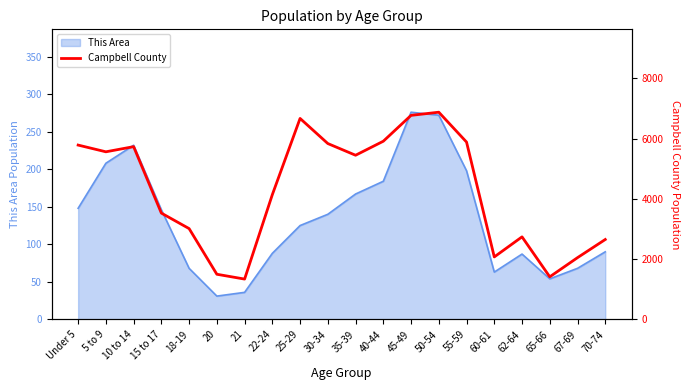

True or false: This Area has a value of 46 at 20.

False